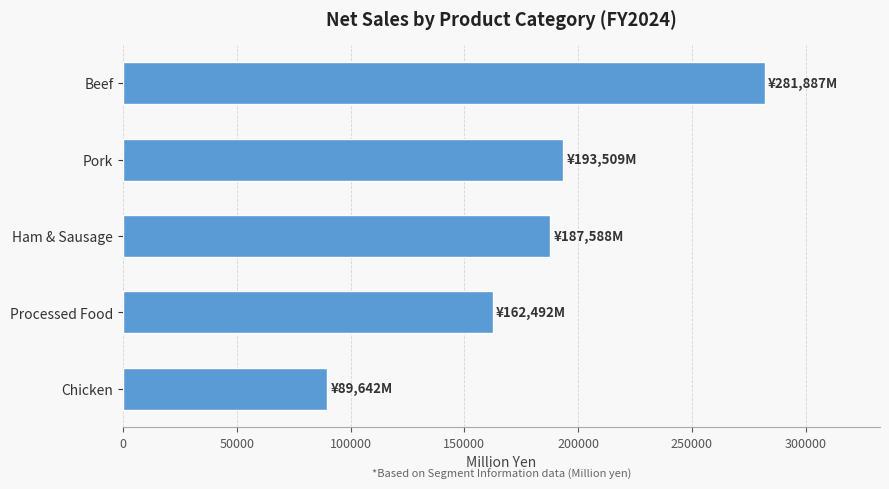

Are the bars grouped side by side (vs. stacked)?

No